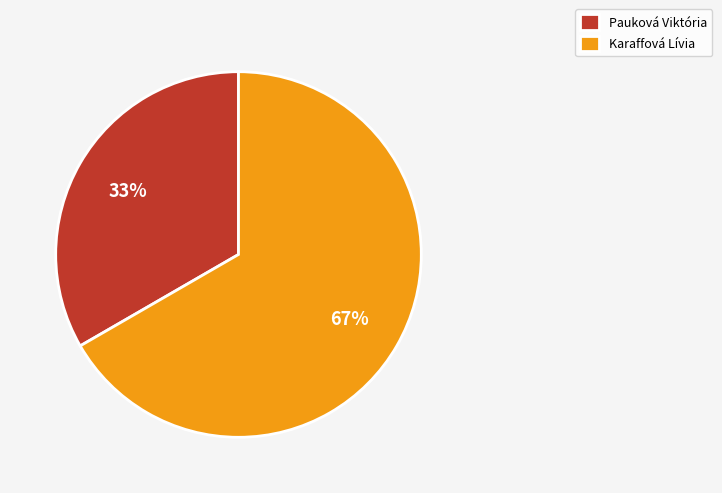

Which category accounts for the majority?

Karaffová Lívia